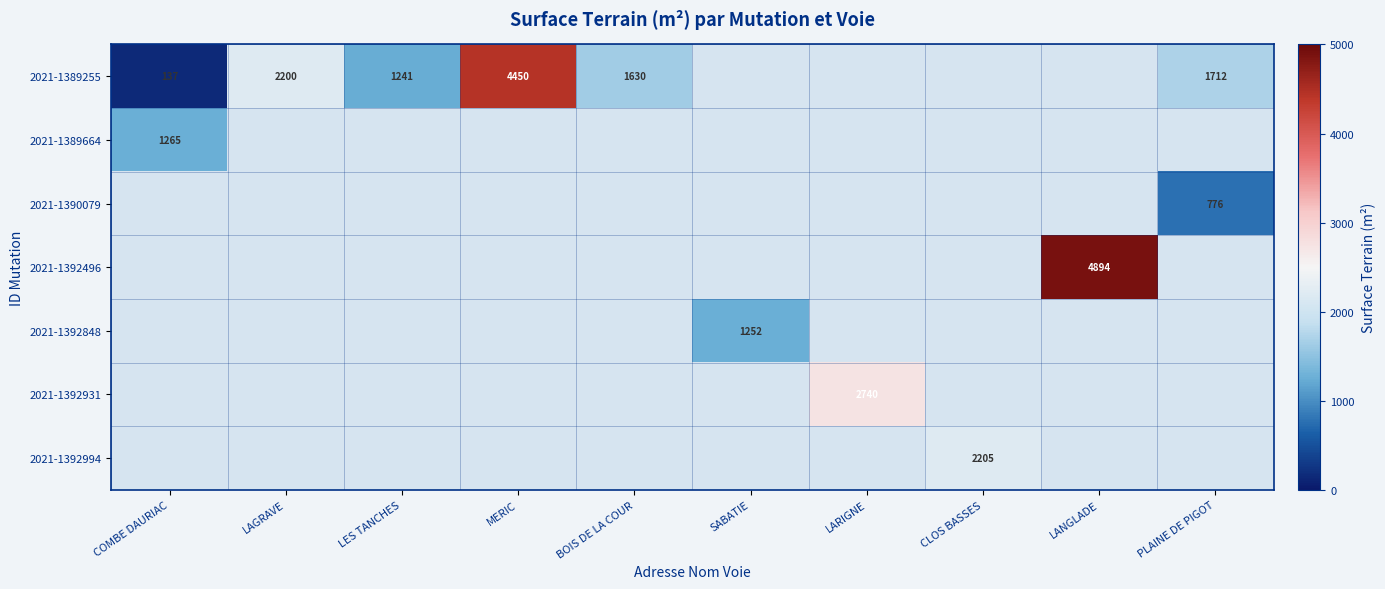

Which has a higher value, LES TANCHES or LARIGNE?

LARIGNE